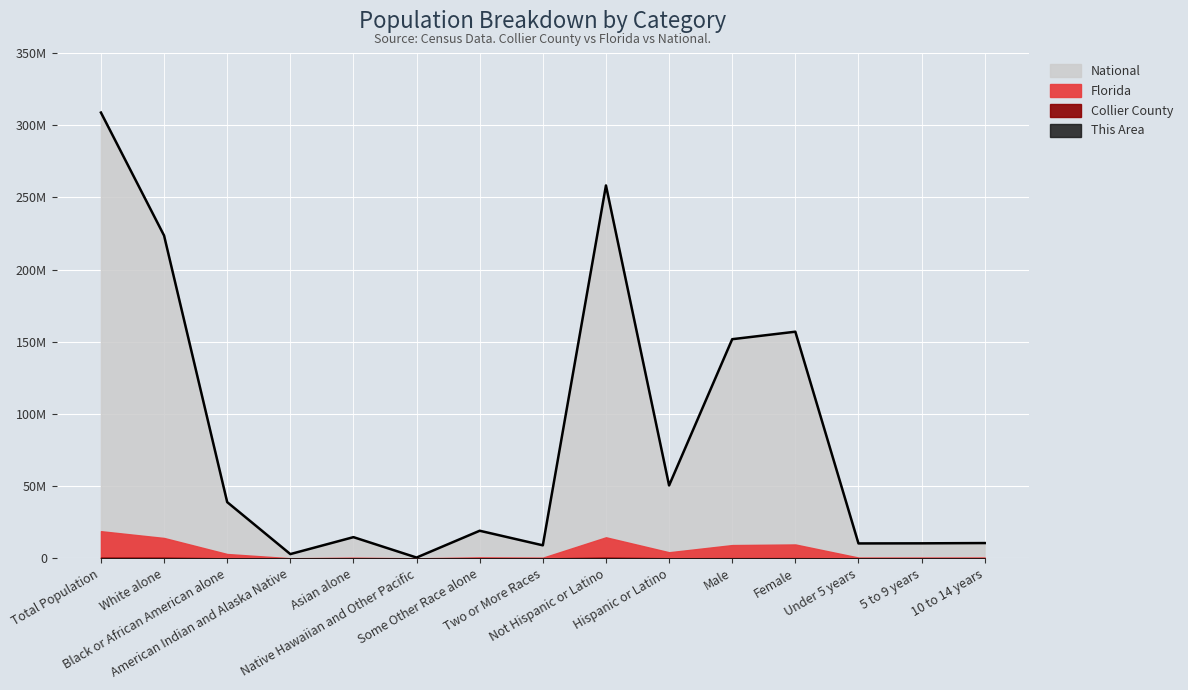

How many series are shown in this chart?

4